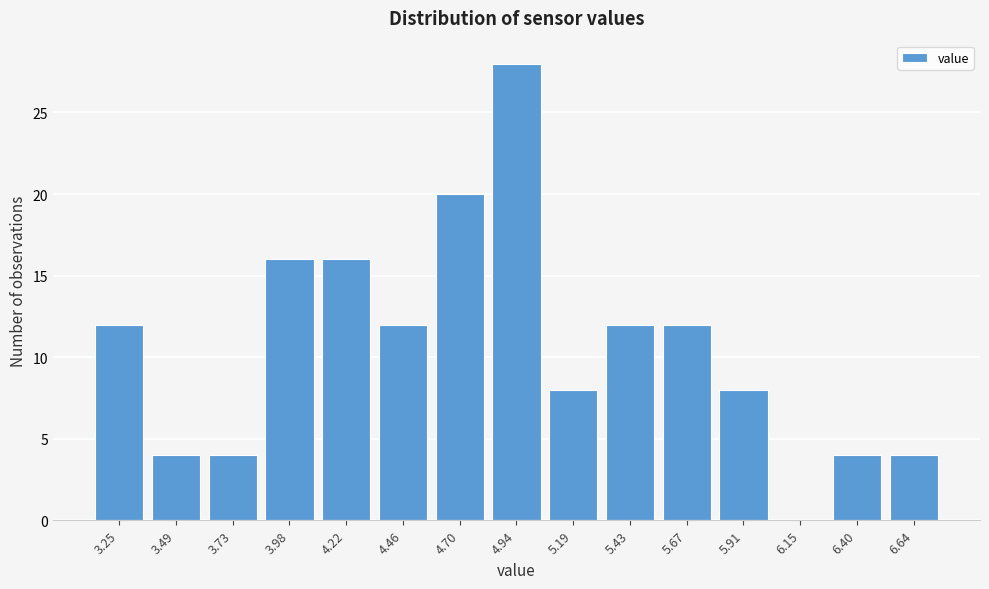

Reading left to right, extract all data points from this chart.

3.25=12	3.49=4	3.73=4	3.98=16	4.22=16	4.46=12	4.70=20	4.94=28	5.19=8	5.43=12	5.67=12	5.91=8	6.15=0	6.40=4	6.64=4